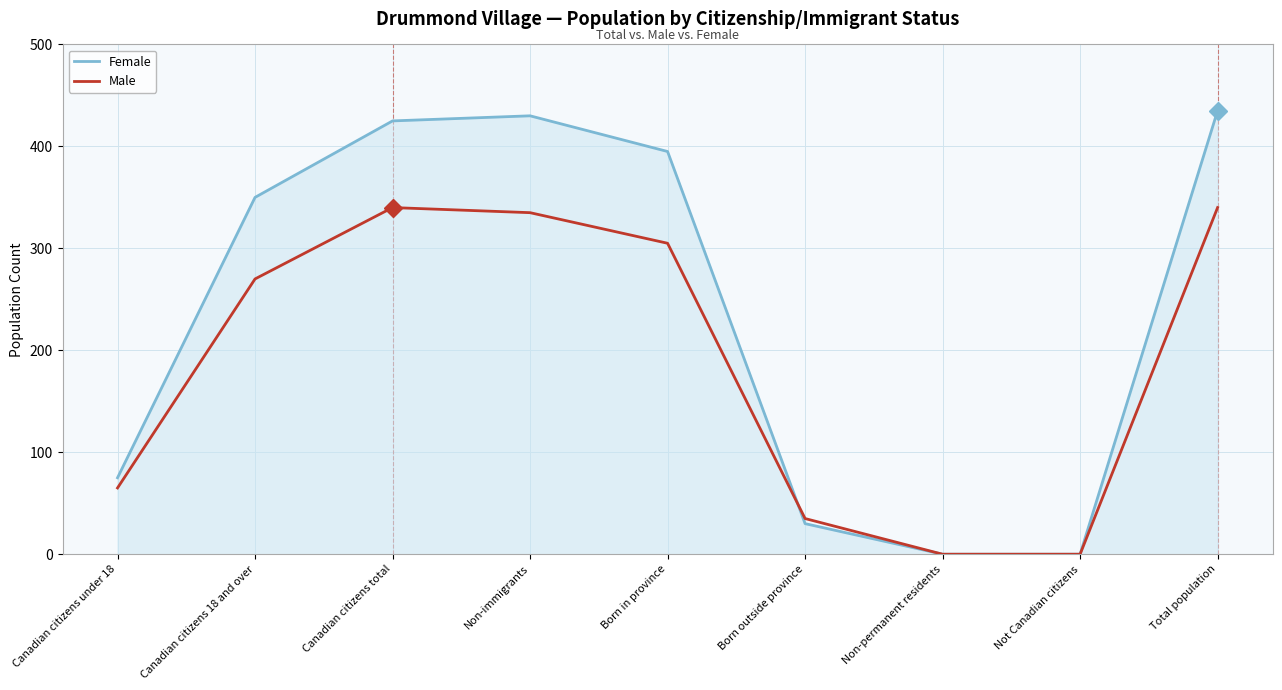

Rank the series by their average value, from highest to lowest.

Female, Male